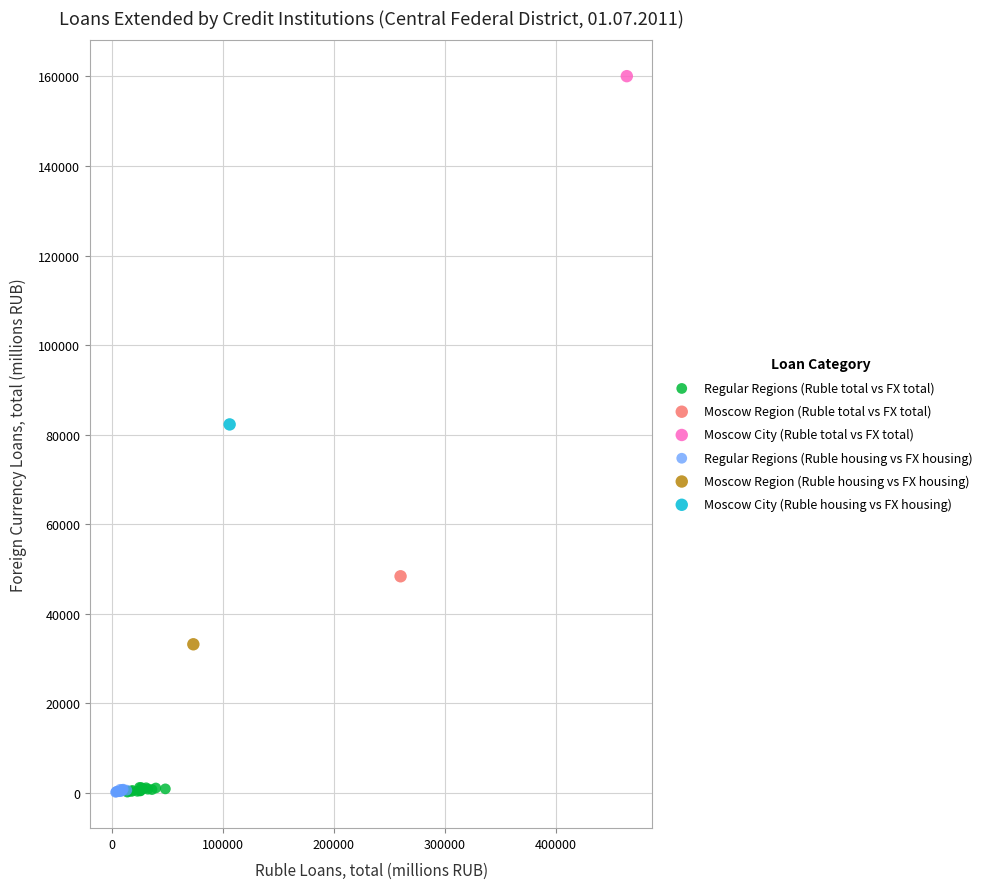

Which series reaches the maximum Y coordinate?

Moscow City (Ruble total vs FX total)